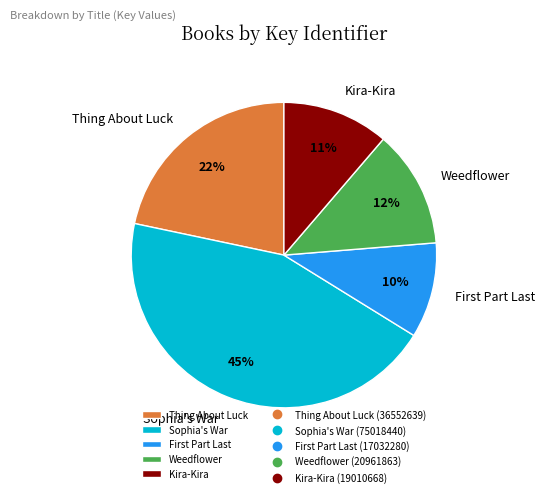

Is there any slice that represents more than half of the pie?

No